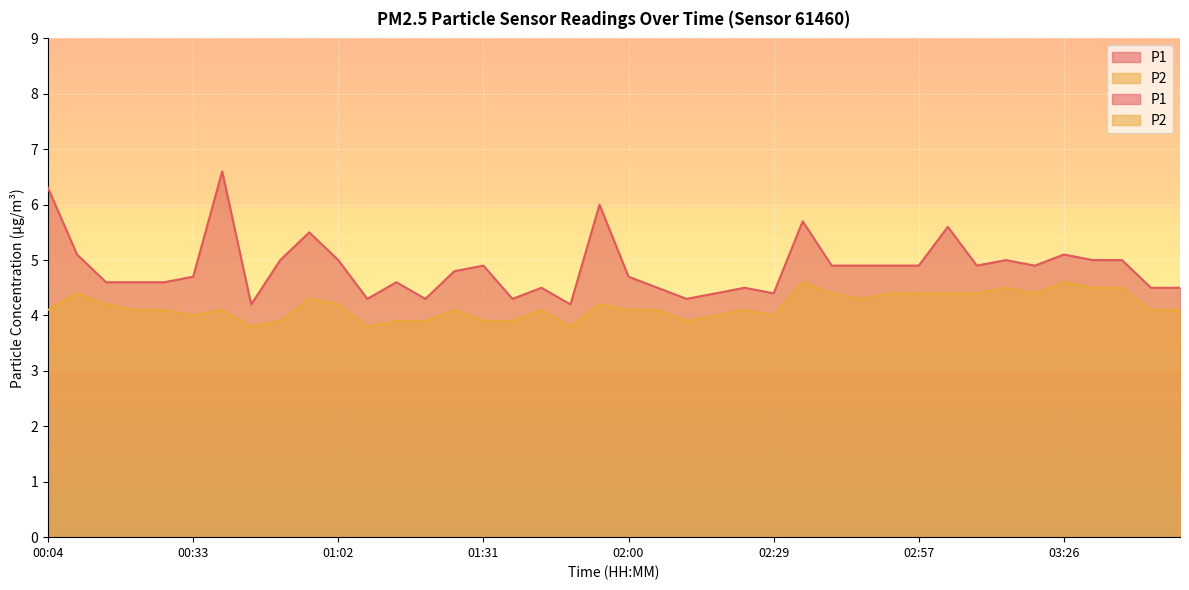

True or false: P2 and P1 intersect in this chart.

False